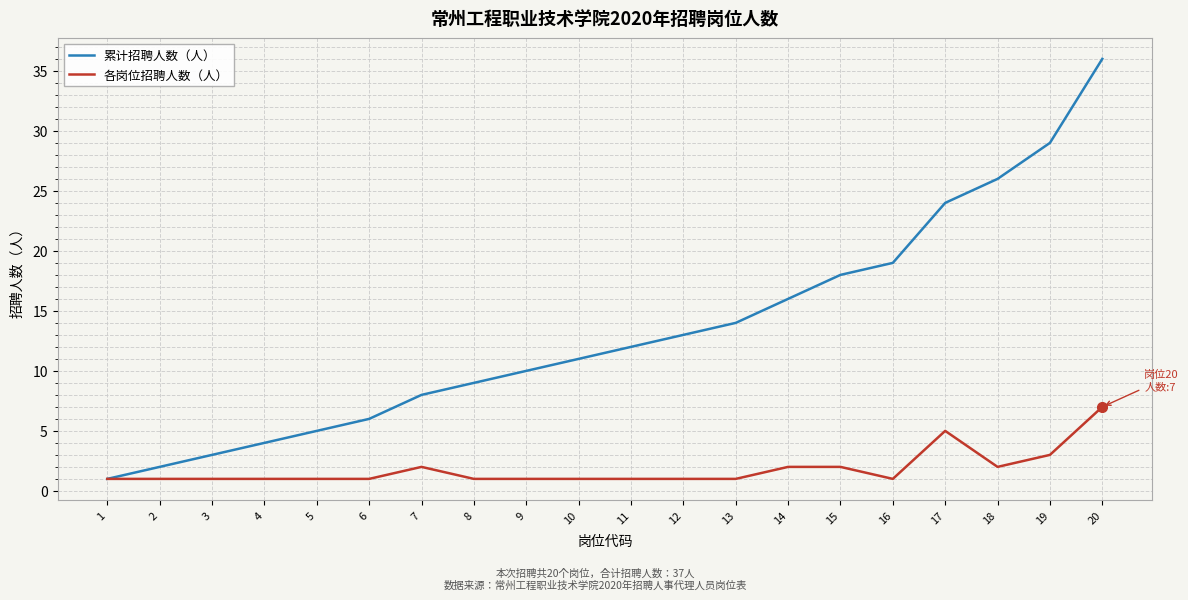

The 各岗位招聘人数（人） series shows 1 at 9. True or false?

True